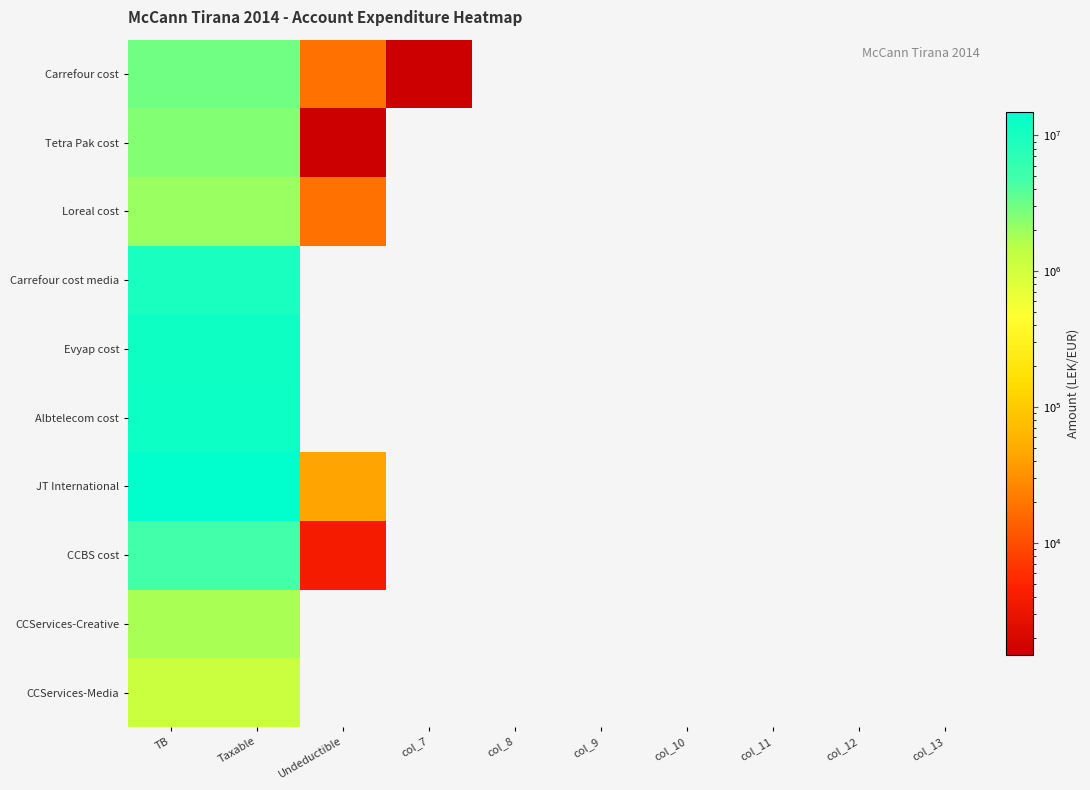

At which label is Carrefour cost closest to 1490528?

Taxable